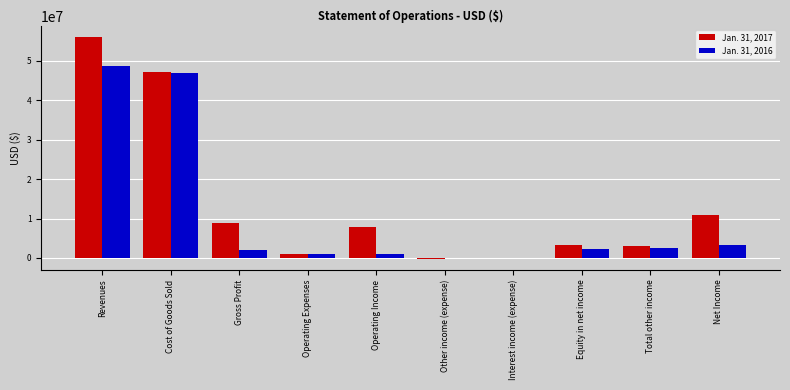

Count the number of data series in this chart.

2